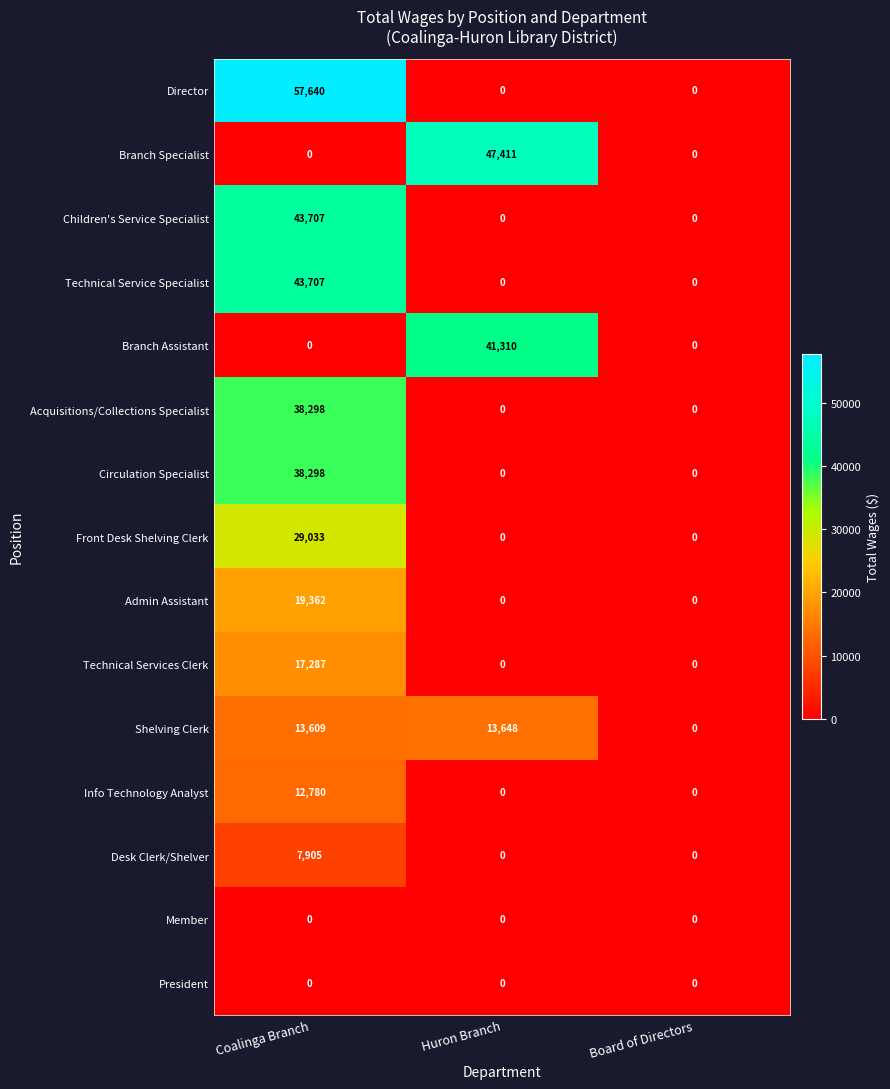

True or false: Admin Assistant has a value of -10261 at Board of Directors.

False